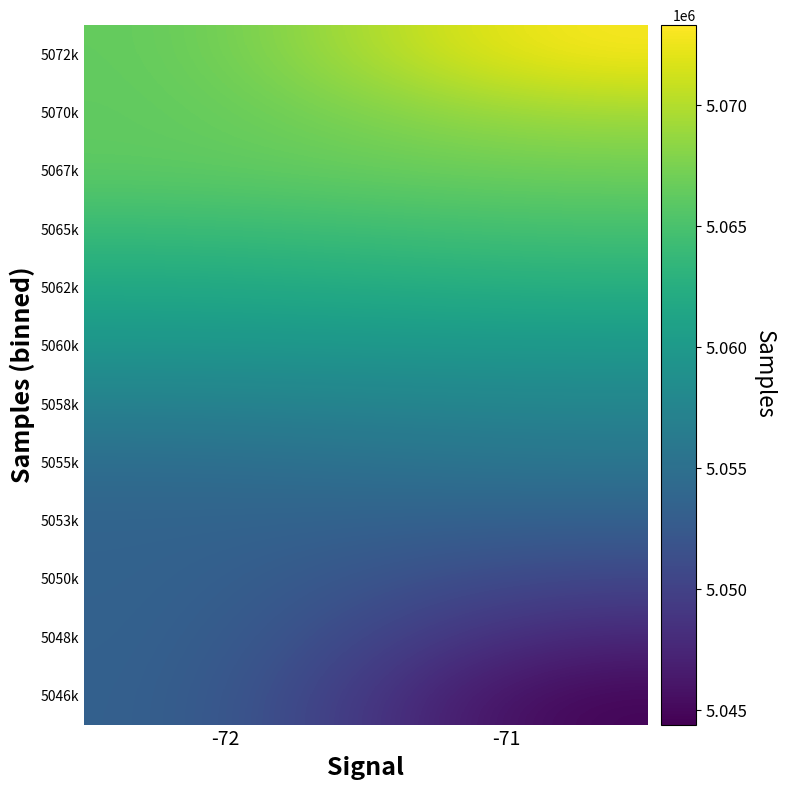

What is the difference between the highest and lowest values at -71?

28902.0